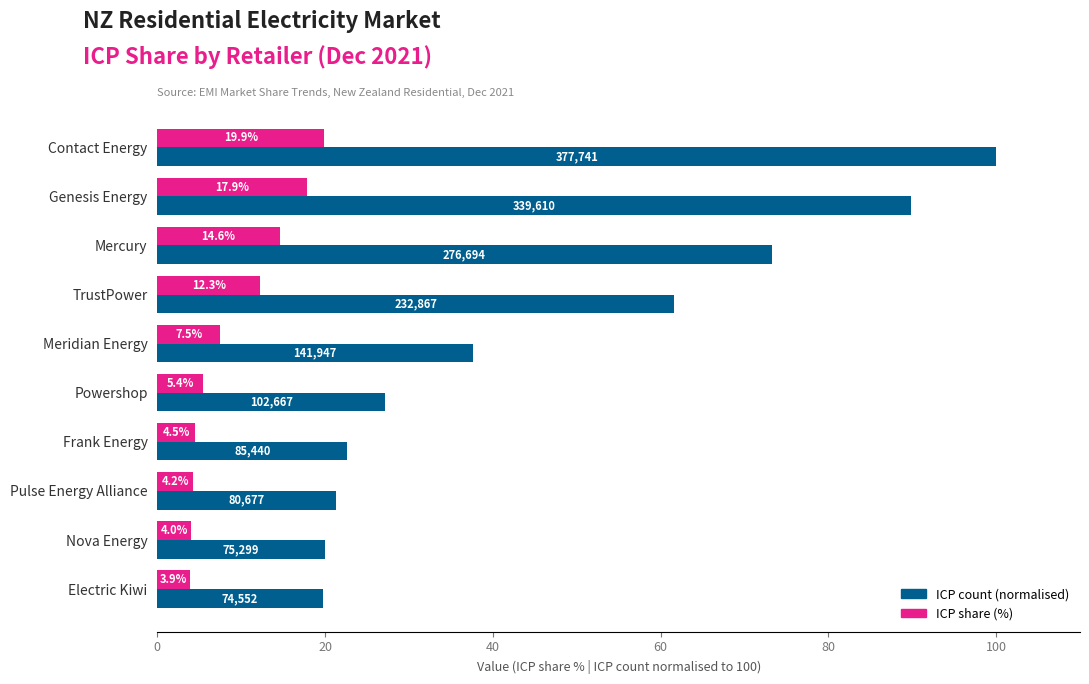

What is the maximum value for ICP share (%)?

19.9